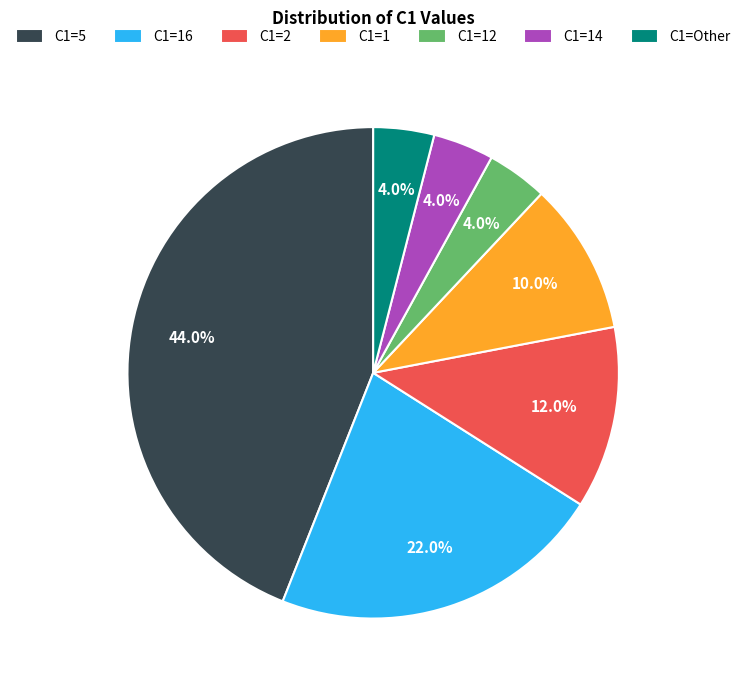

How many slices are in this pie chart?

7